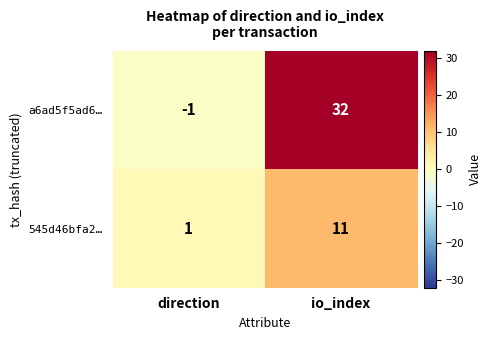

The 545d46bfa2… series shows 11 at io_index. True or false?

True